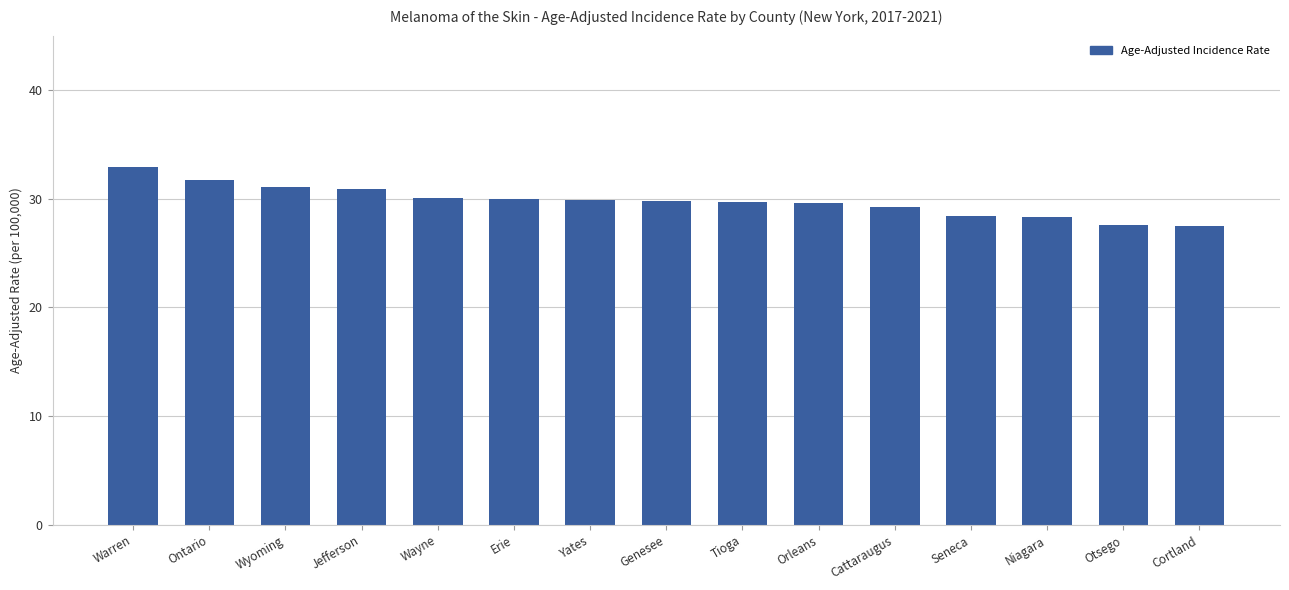

What is the maximum value shown in the chart?

32.9